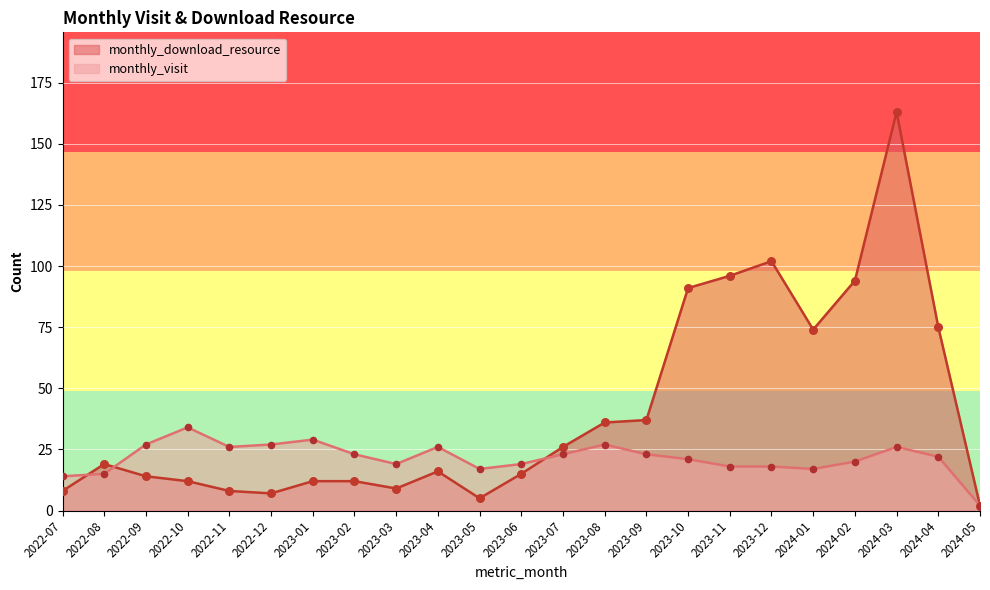

Which series reaches the minimum Y coordinate?

monthly_visit